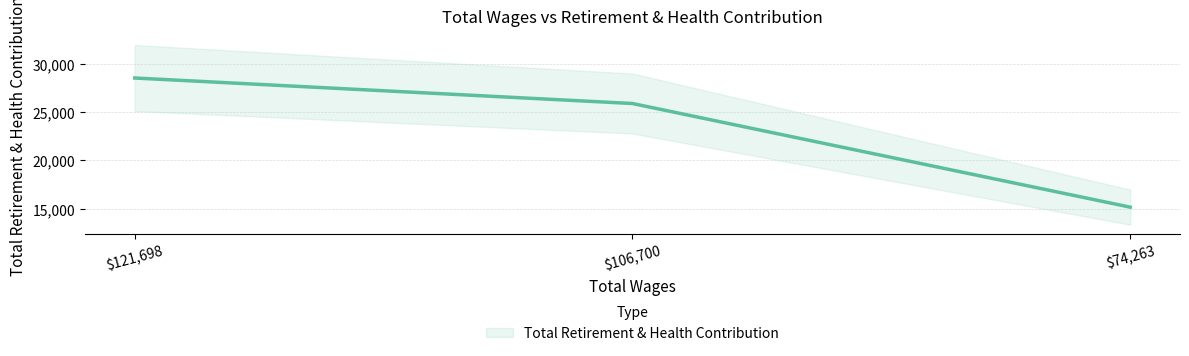

What is the difference between the values at 121698.0 and 74263.0?

13382